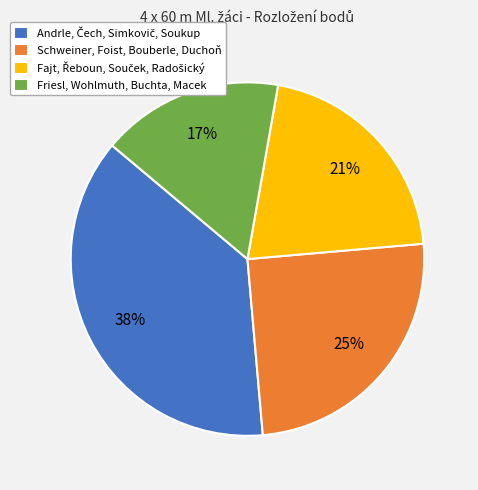

The Friesl, Wohlmuth, Buchta, Macek slice represents 5% of the pie. True or false?

False